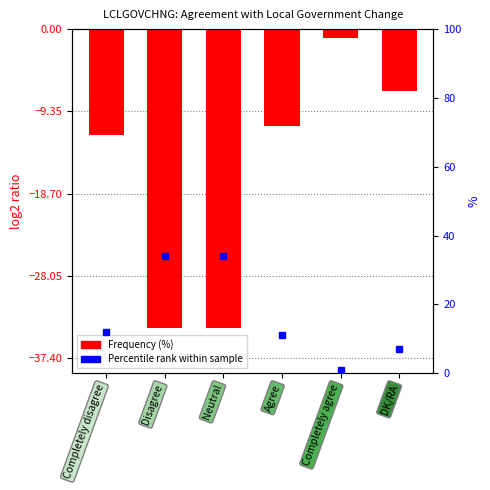

Reading left to right, transcribe all the data shown in this chart.

-12	-34	-34	-11	-1	-7